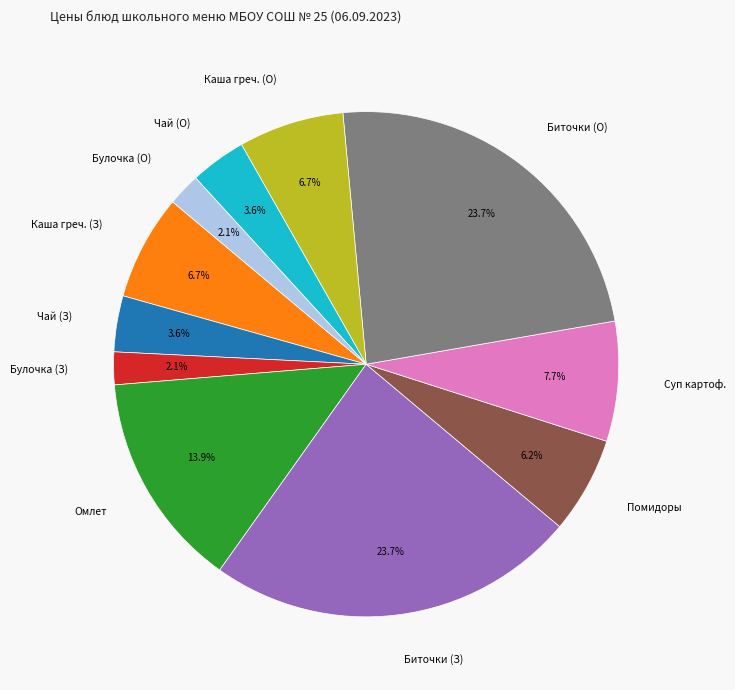

What is the ratio of the value at Каша греч. (О) to the value at Помидоры?

1.1